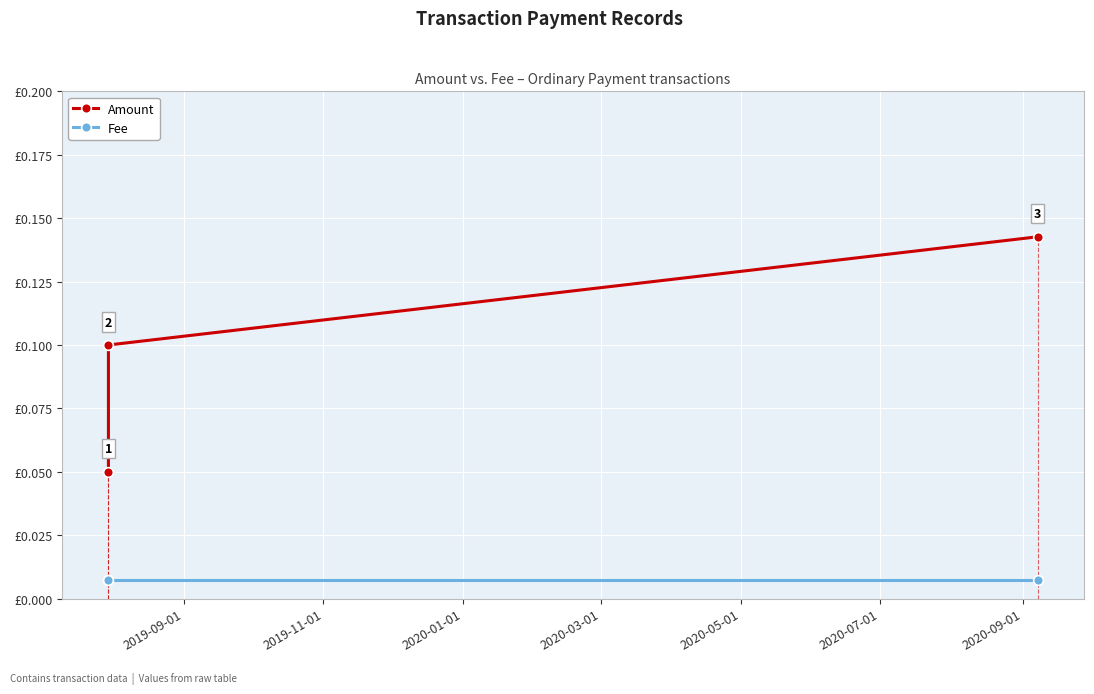

The Amount series shows 0.1 at 2019-09-01. True or false?

False